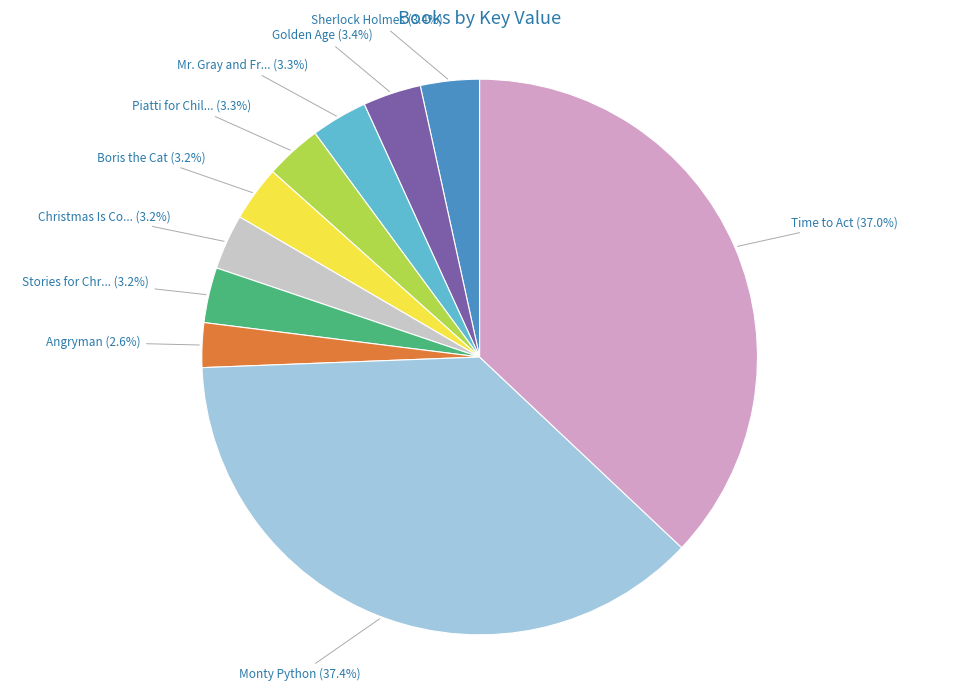

Does any single category account for the majority?

No